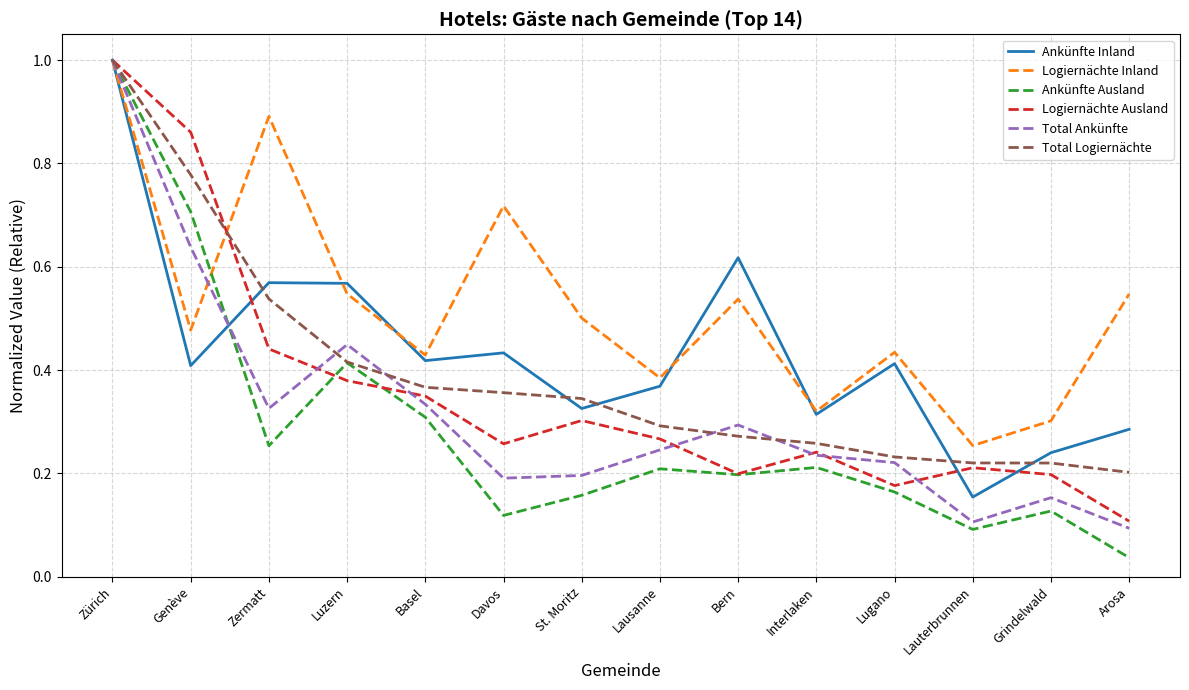

How many interior local peaks does the Logiernächte Ausland series have?

3